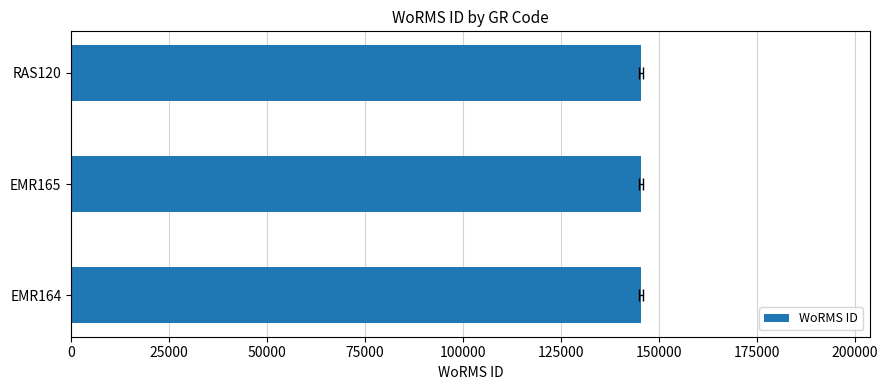

What is the greatest value displayed?

145536